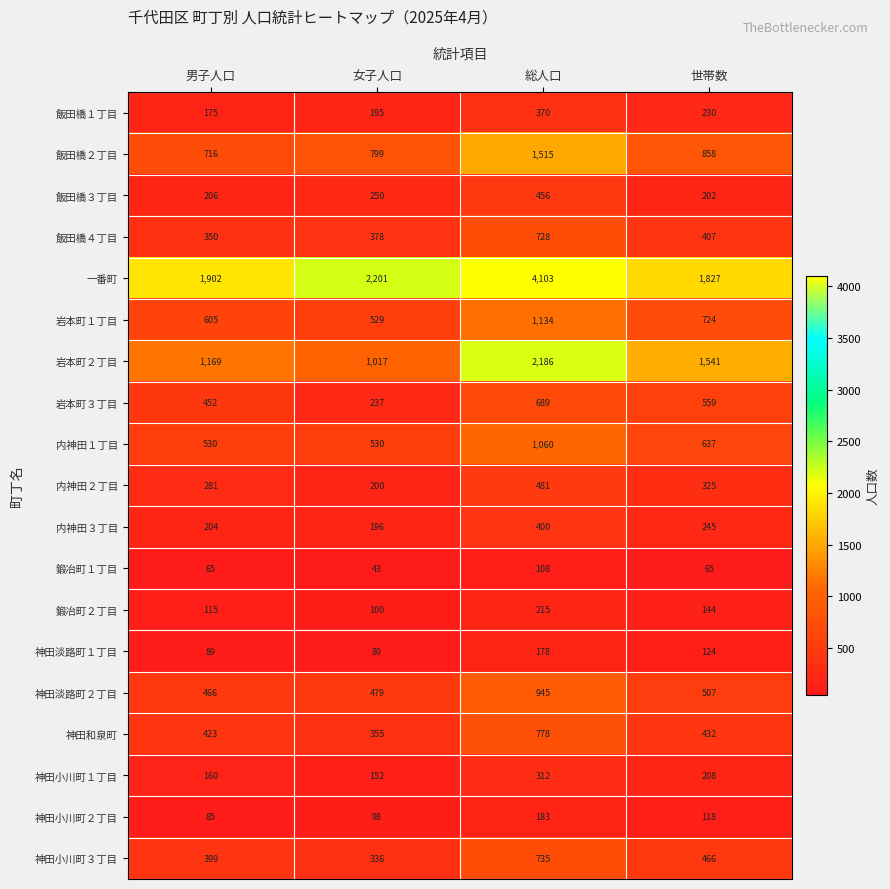

Count the 岩本町３丁目 values in the range 452 to 689.

3